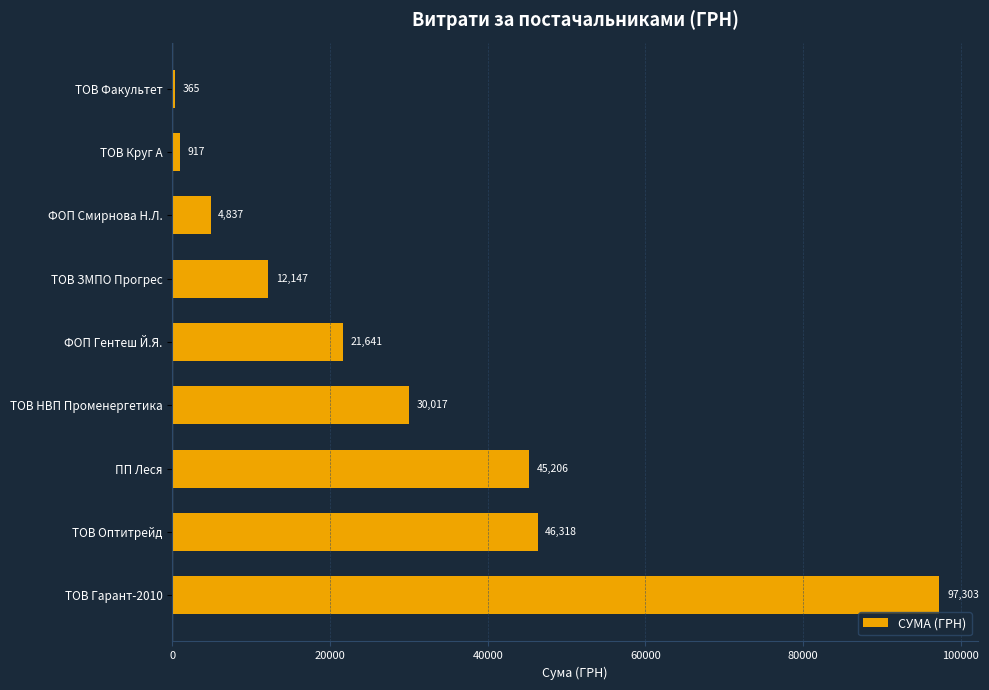

Which has a higher value, ТОВ ЗМПО Прогрес or ТОВ Круг А?

ТОВ ЗМПО Прогрес